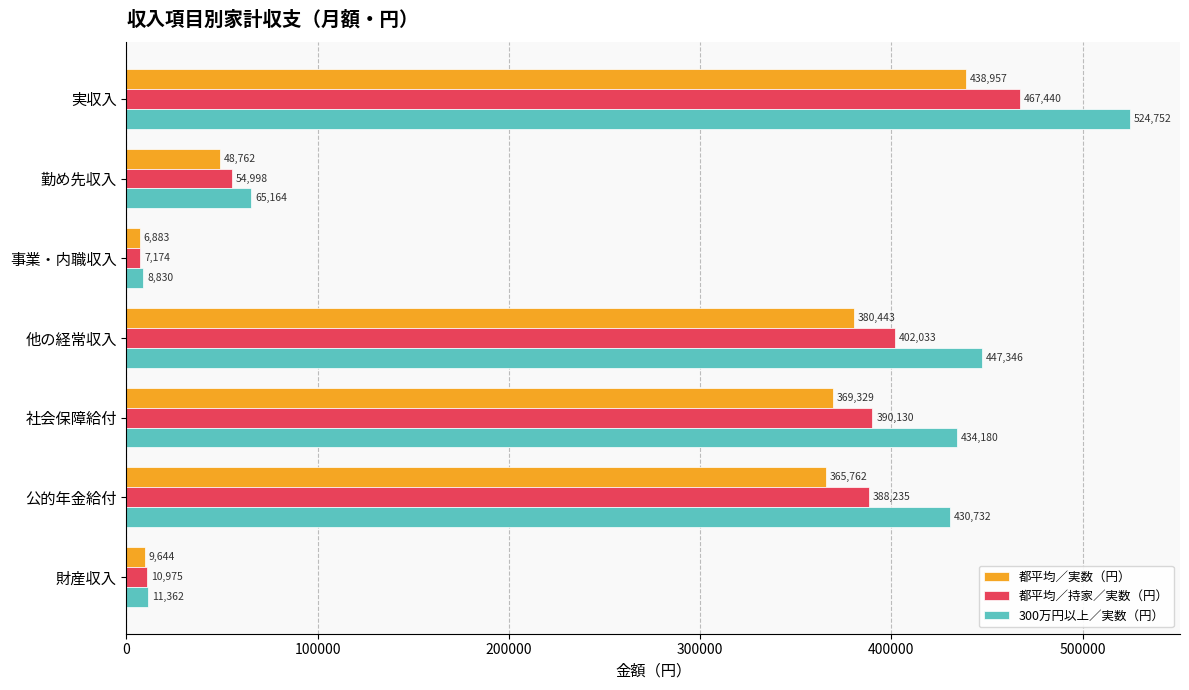

Rank the categories by 都平均／実数（円） value from highest to lowest.

実収入, 他の経常収入, 社会保障給付, 公的年金給付, 勤め先収入, 財産収入, 事業・内職収入